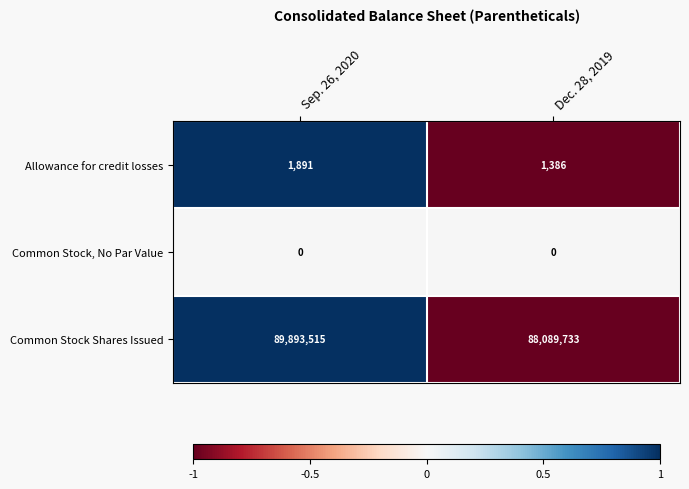

Is it true that Allowance for credit losses equals 575 at Dec. 28, 2019?

False